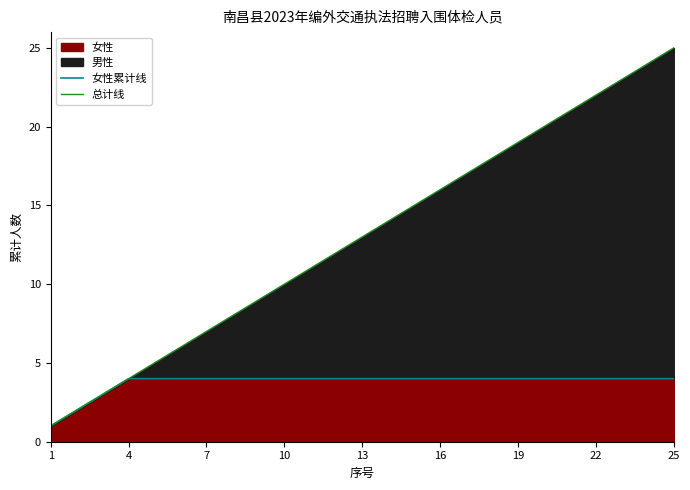

What is the average value of the 总计线 series?

13